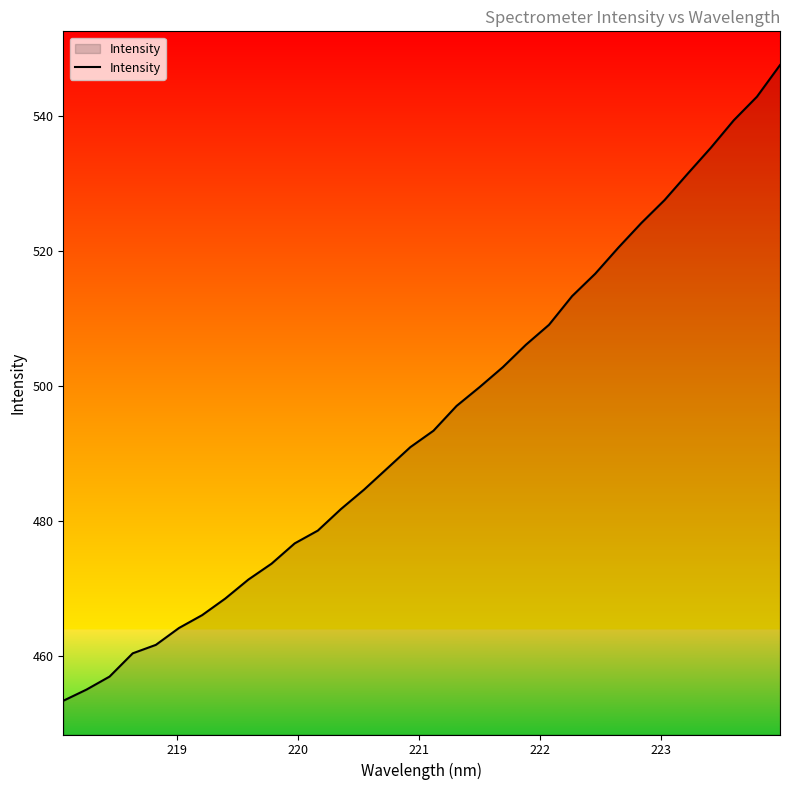

What is the difference between the maximum and minimum values?

94.2